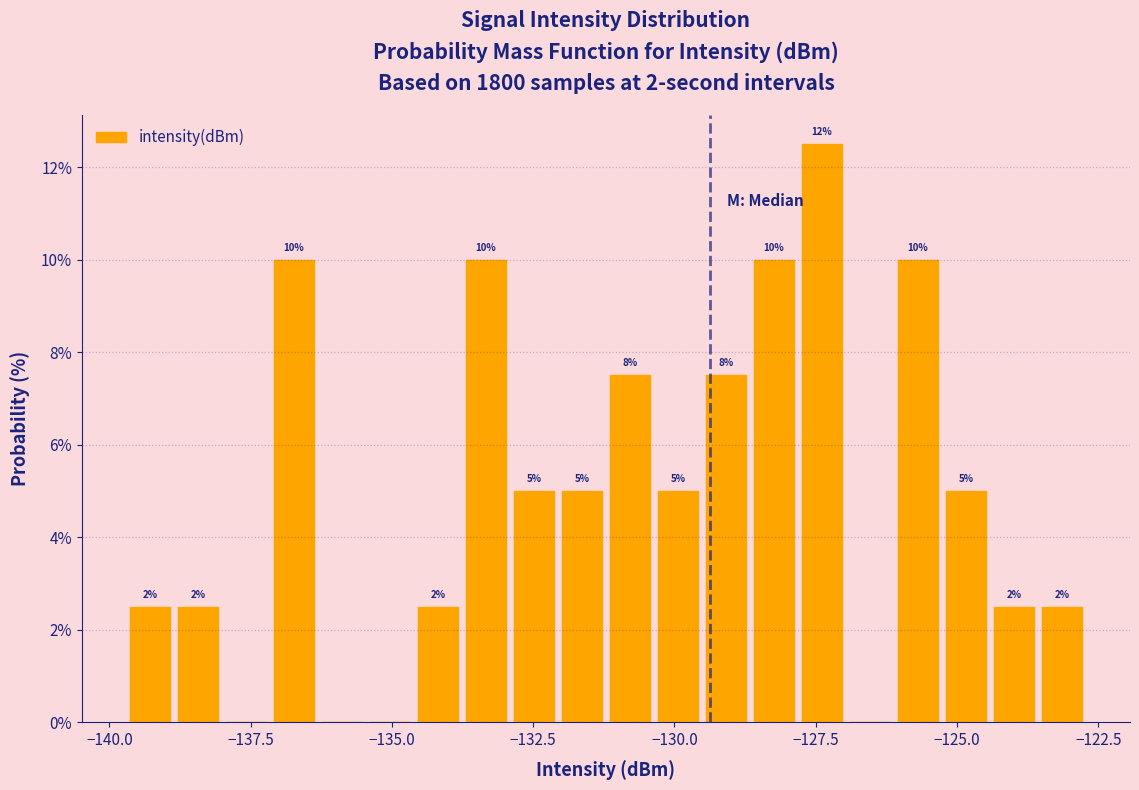

Around what value on the x-axis is the tallest bar? Give the approximate position of its centre, as read against the axis.

-127.5